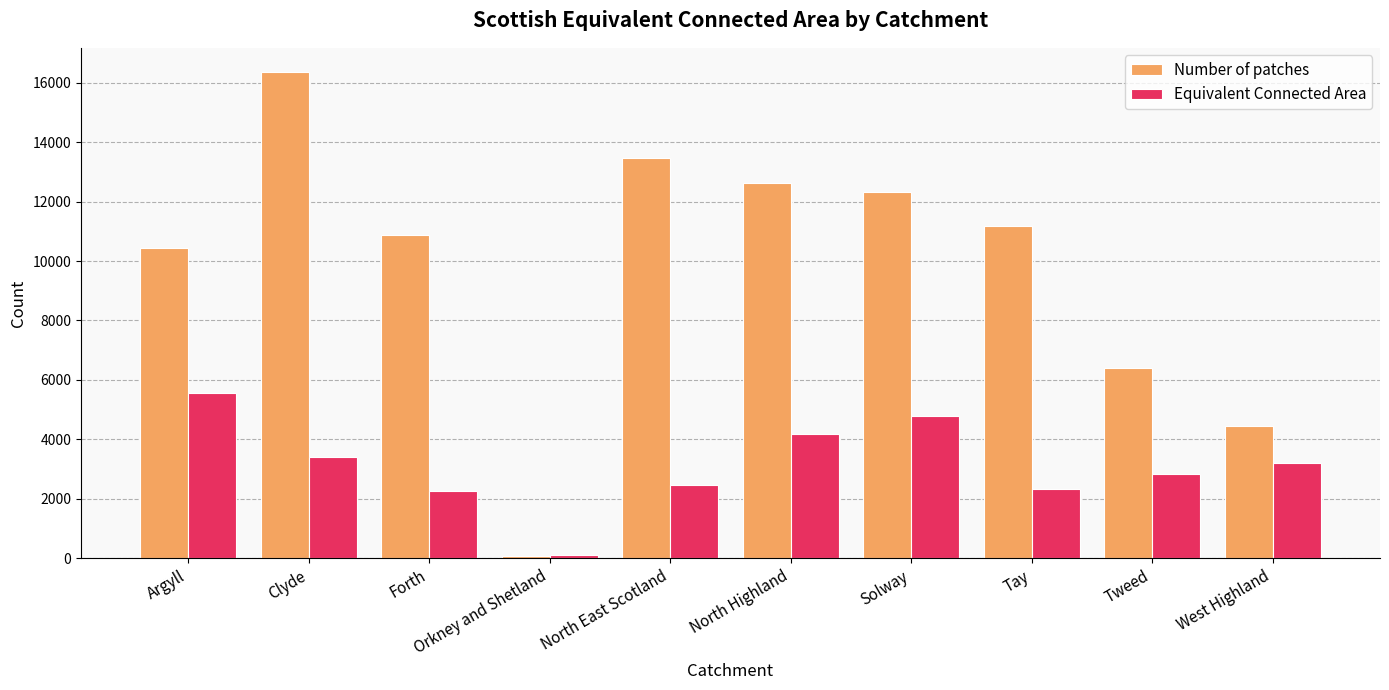

What is the sum of all Equivalent Connected Area values?

31108